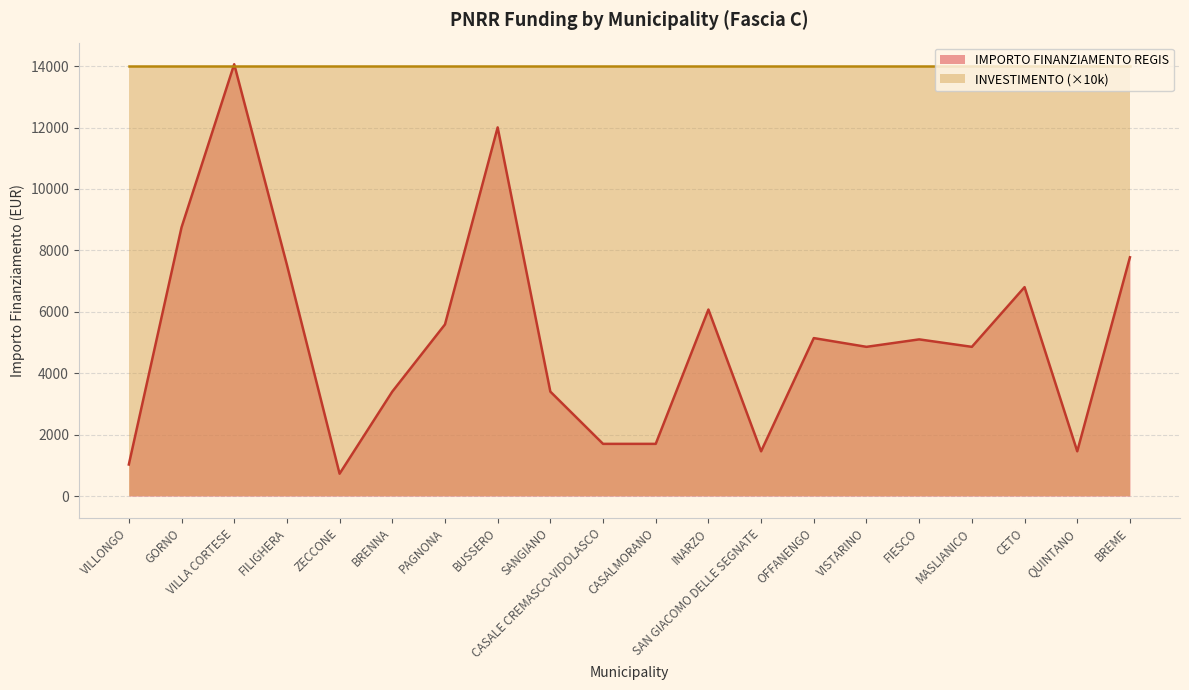

True or false: the data has more than 1 interior local peaks.

True